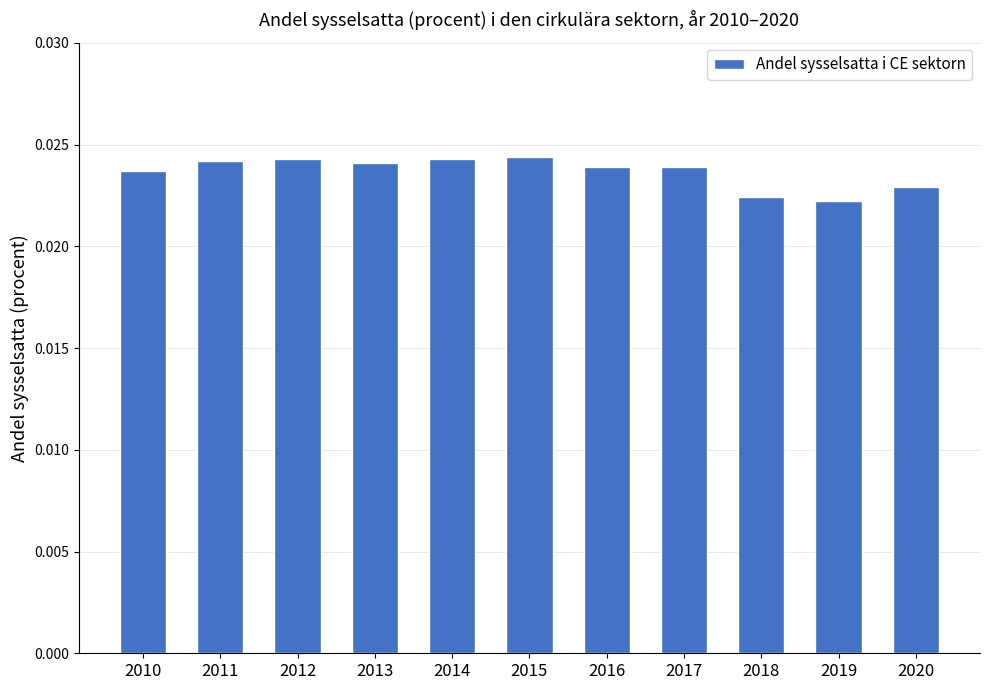

What is the sum of all values?

0.3